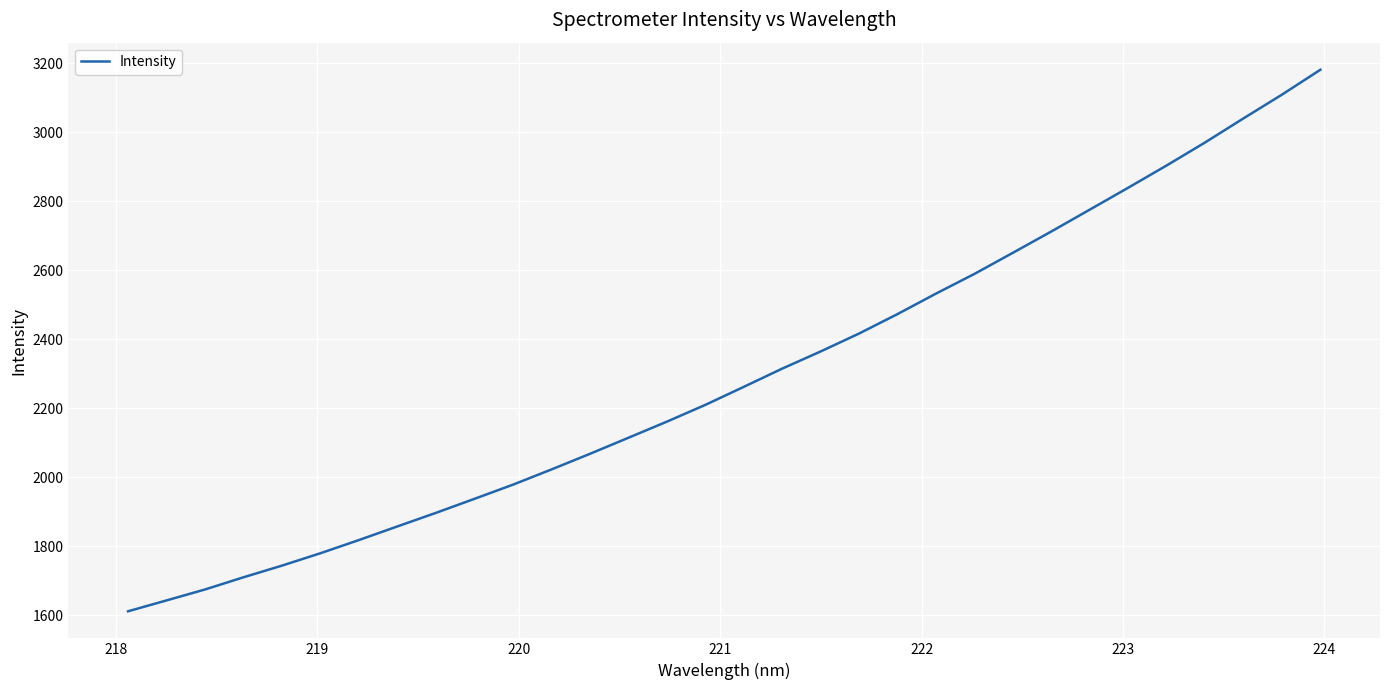

What is the difference between the maximum and minimum values?

1570.3